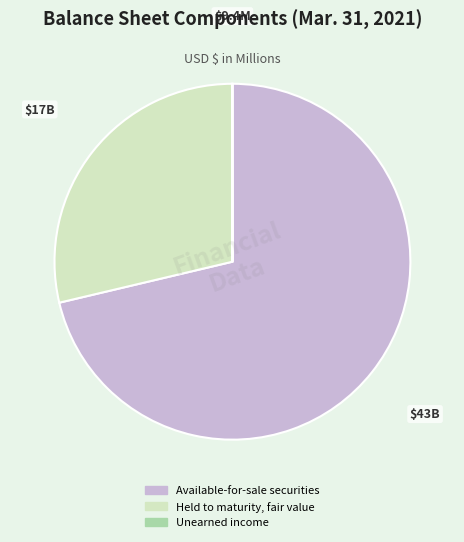

Is it true that Held to maturity, fair value is 29% of the pie?

True